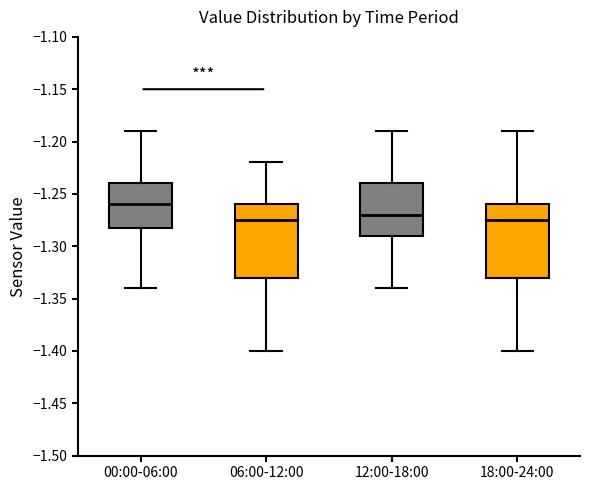

Where does the upper whisker of the box for 06:00-12:00 end on the y-axis? The values are not printed on the chart, so give them approximately, as read against the axis.

-1.220